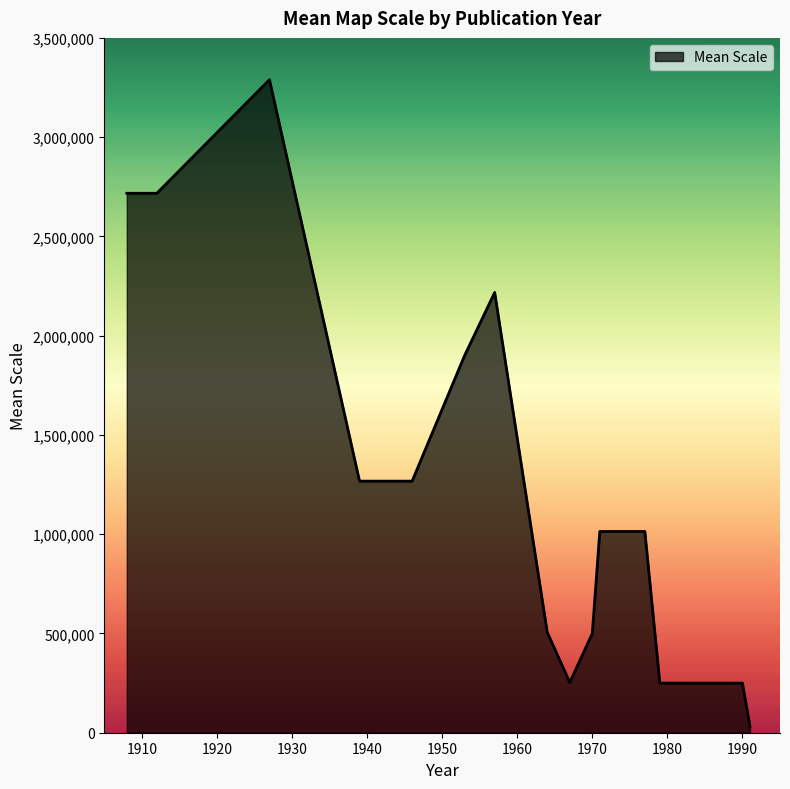

What is the maximum value shown in the chart?

3289344